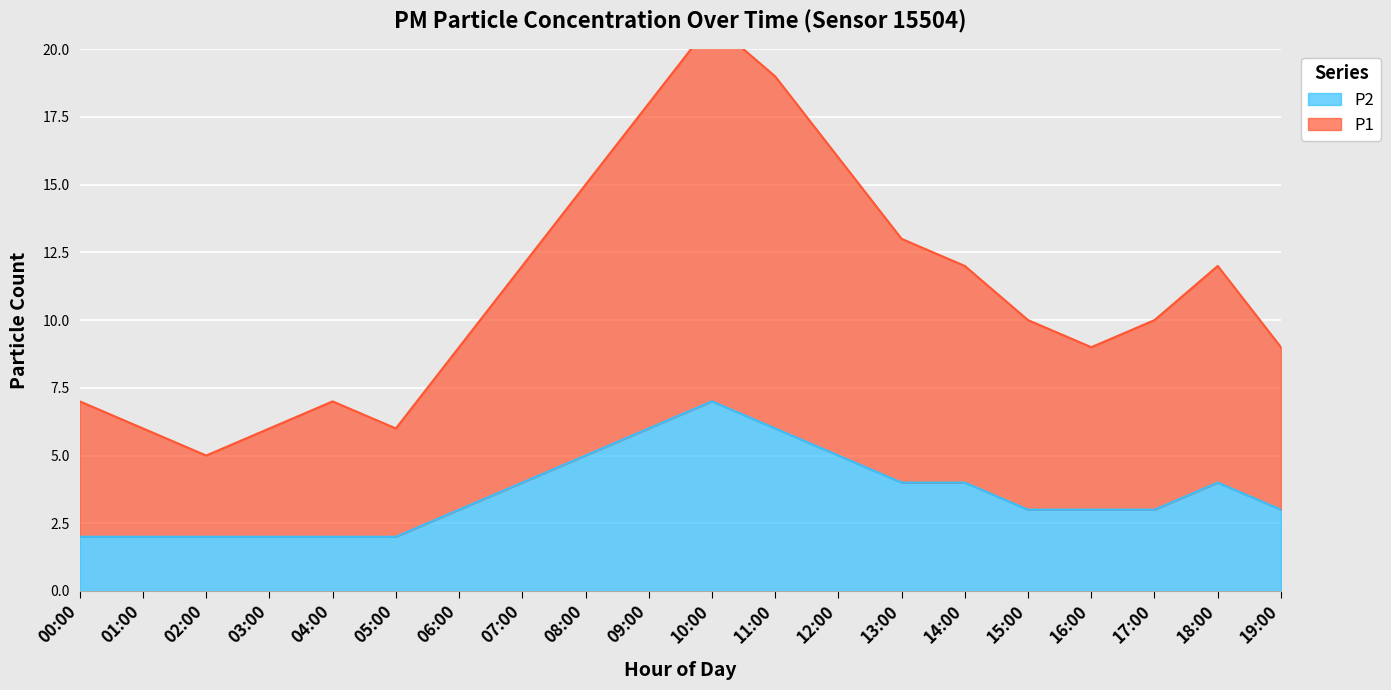

At which category does P1 reach its first local peak?

04:00